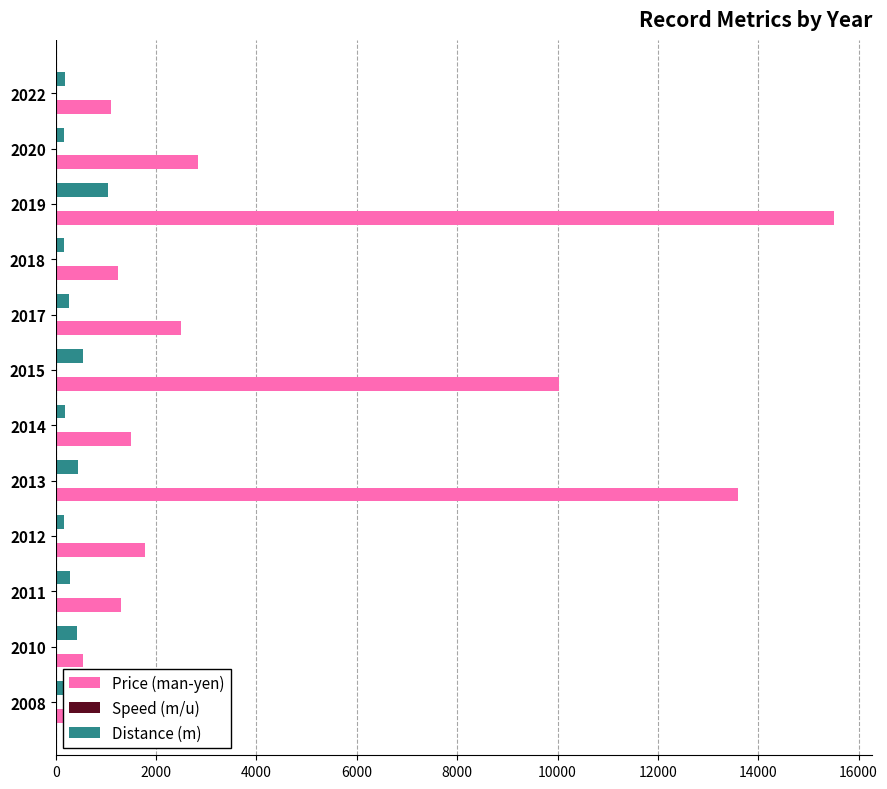

Where is Price (man-yen) nearest to the value 8025?

2015